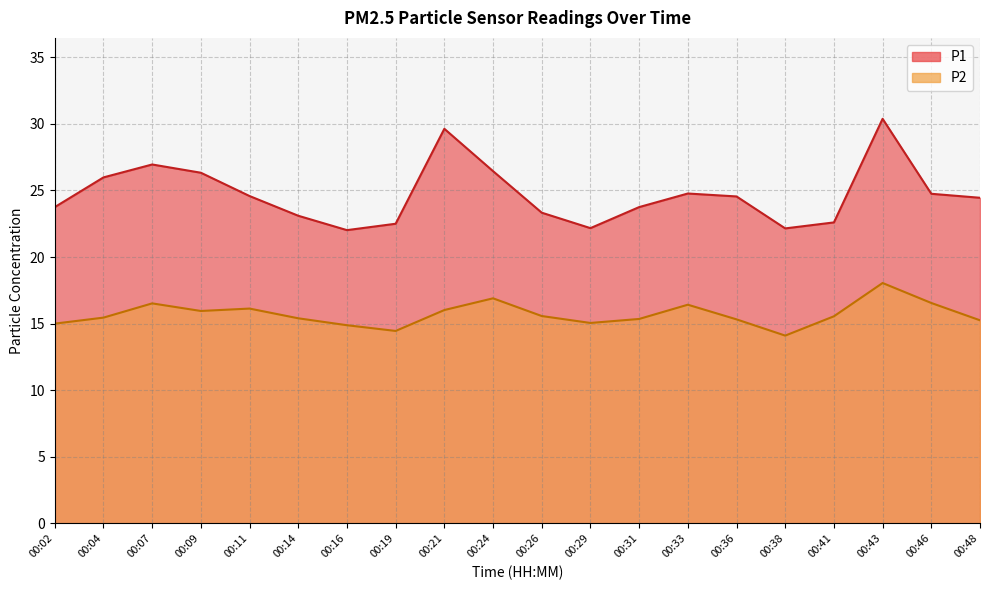

What is the total value across all series at 00:16?

36.9